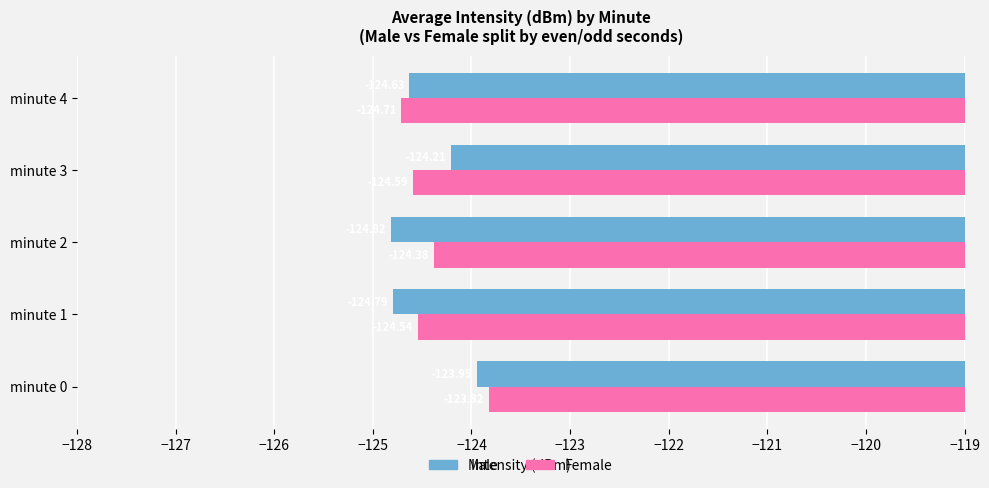

What is the difference between the maximum and minimum values in the Male series?

0.9